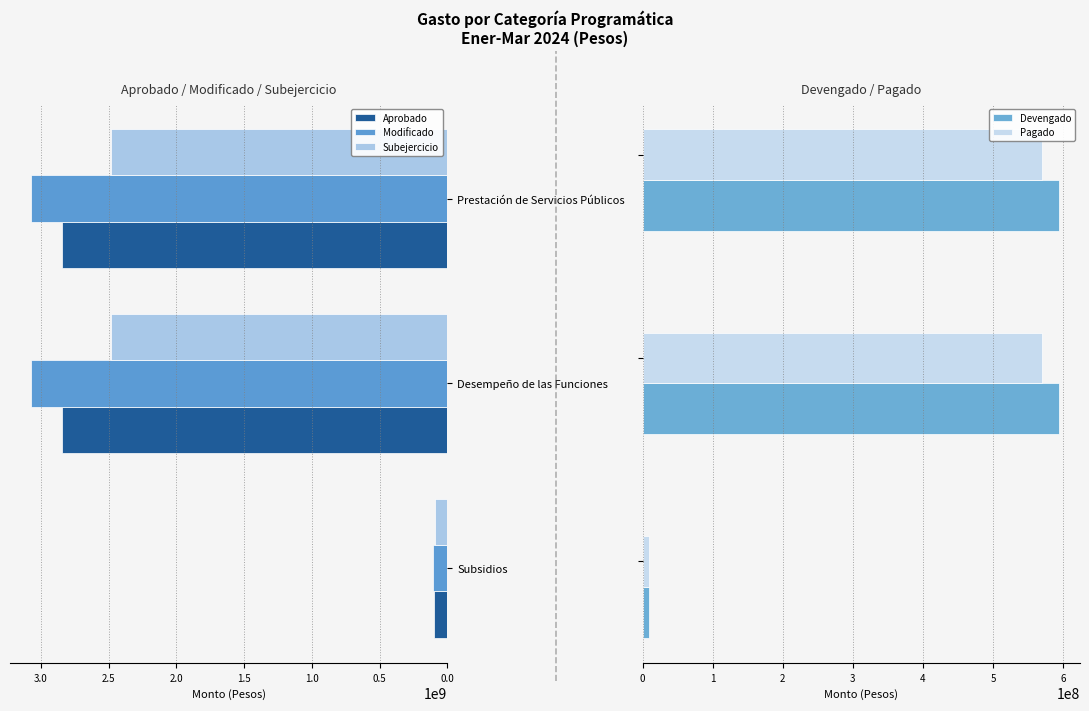

Is it true that Aprobado equals 914501731 at Desempeño de las Funciones?

False